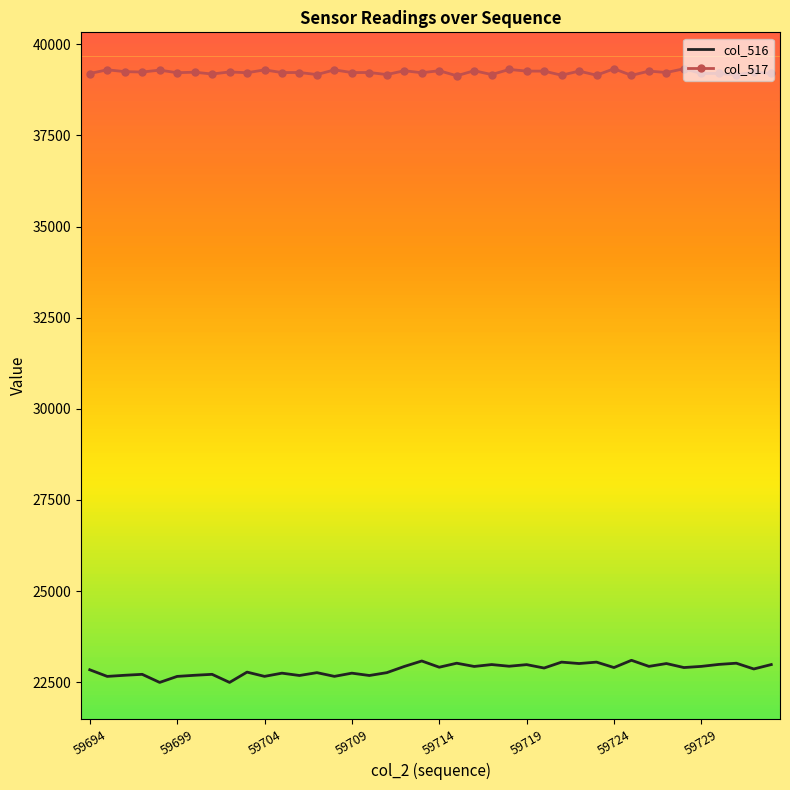

True or false: col_517 and col_516 cross at least once.

False